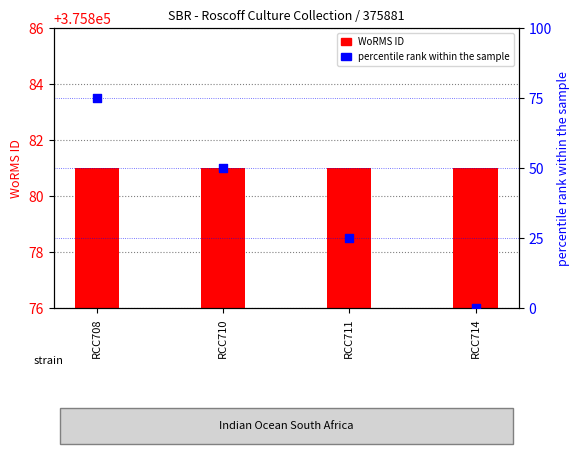

At which category is the sum across all series the highest?

RCC708